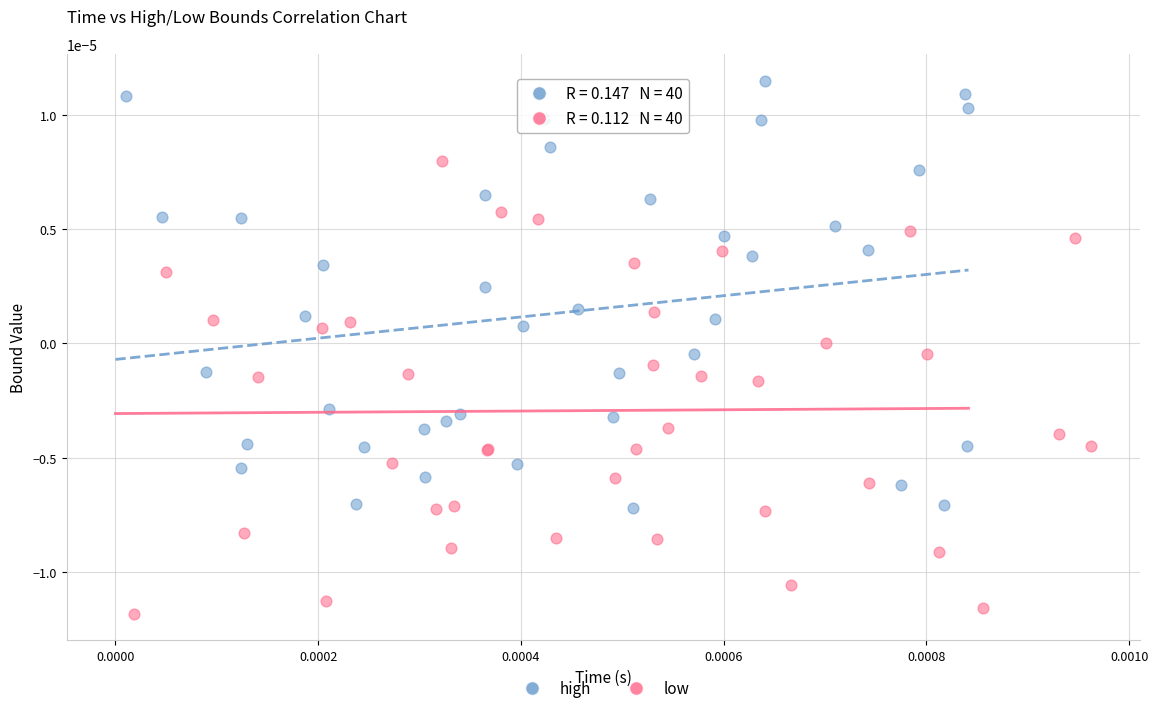

Which series reaches the minimum Y coordinate?

low